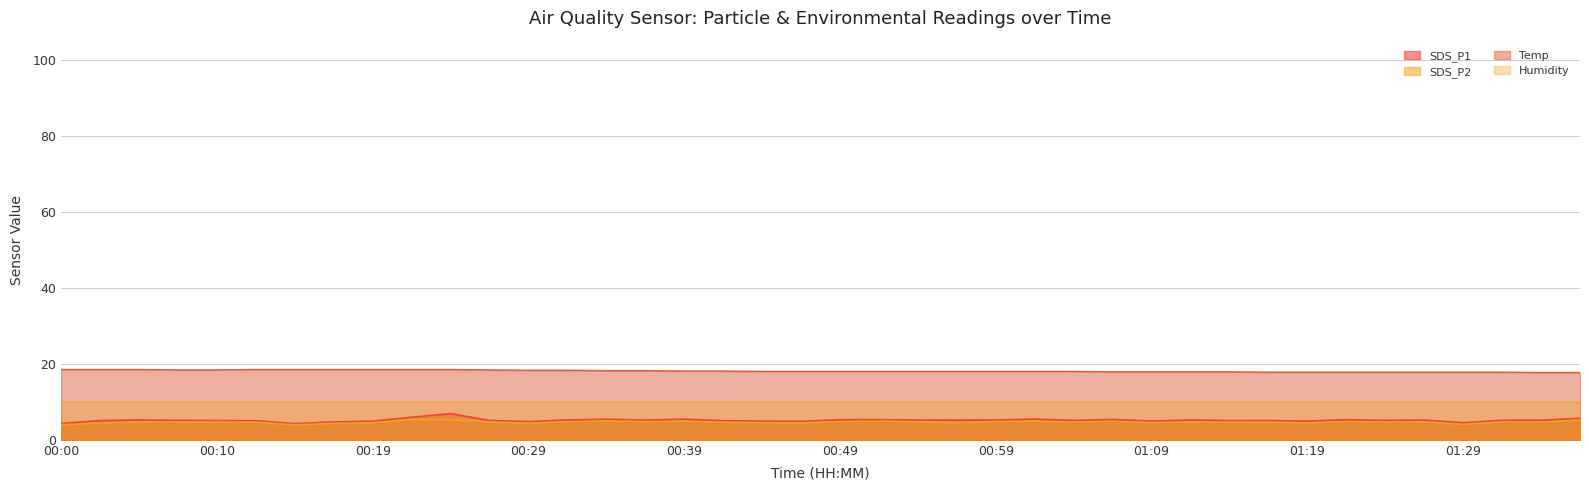

True or false: Temp has a value of 17.8 at 01:19.

True